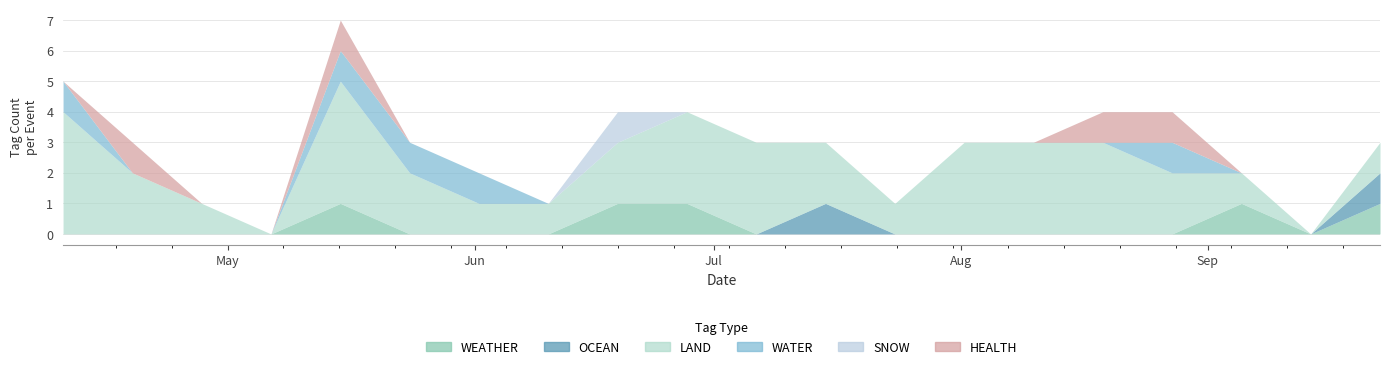

Which has a higher value, 2023-09-21 or 2023-07-16?

2023-09-21